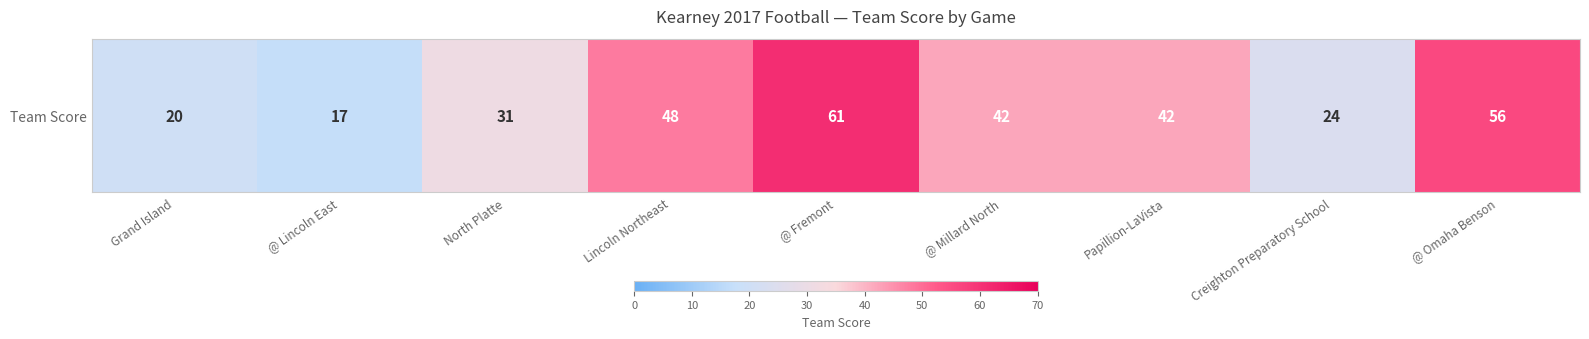

At which label is the value closest to 39?

@ Millard North